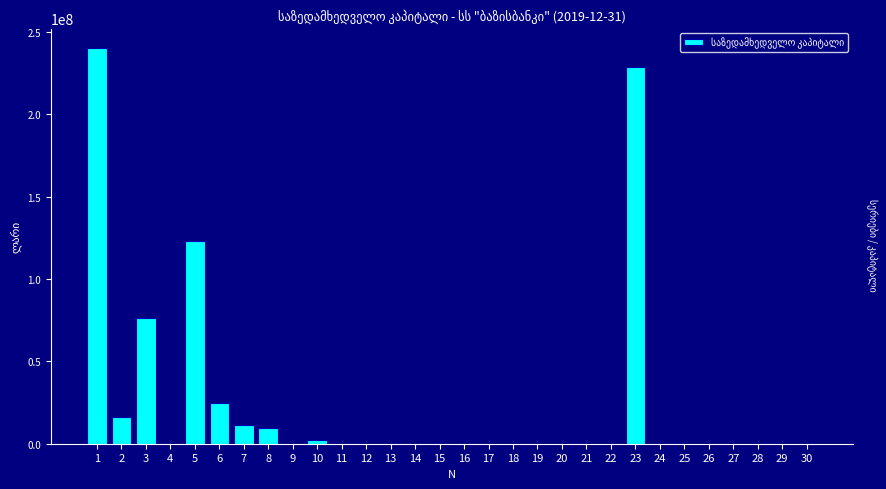

Reading left to right, transcribe all the data shown in this chart.

1=240566779.0	2=16181147.0	3=76412652.8	4=0.0	5=123142978.2	6=24830001.0	7=11545946.3	8=9513350.2	9=0.0	10=2032596.1	11=0.0	12=0.0	13=0.0	14=0.0	15=0.0	16=0.0	17=0.0	18=0.0	19=0.0	20=0.0	21=0.0	22=0.0	23=229020832.7	24=0.0	25=0.0	26=0.0	27=0.0	28=0.0	29=0.0	30=0.0